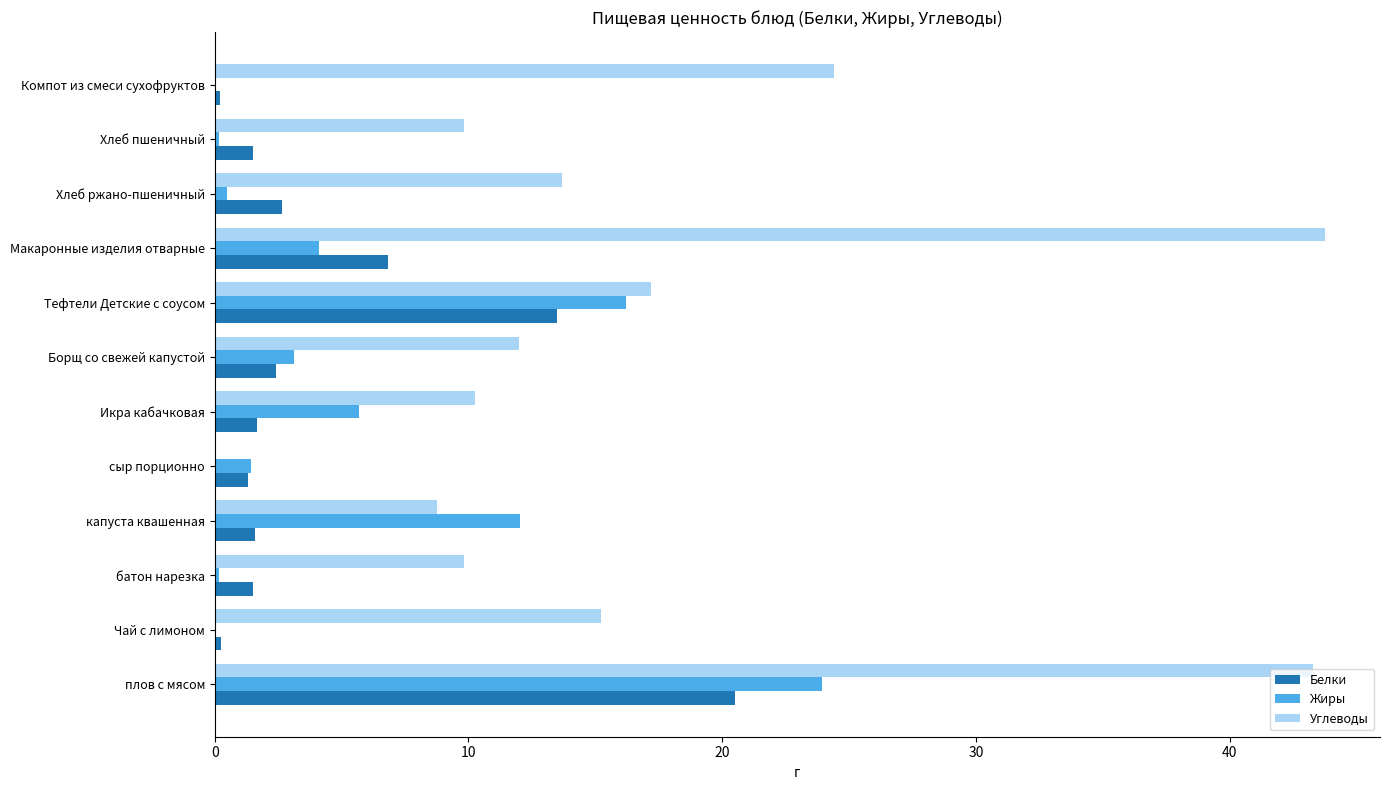

Which series has the largest total across all categories?

Углеводы